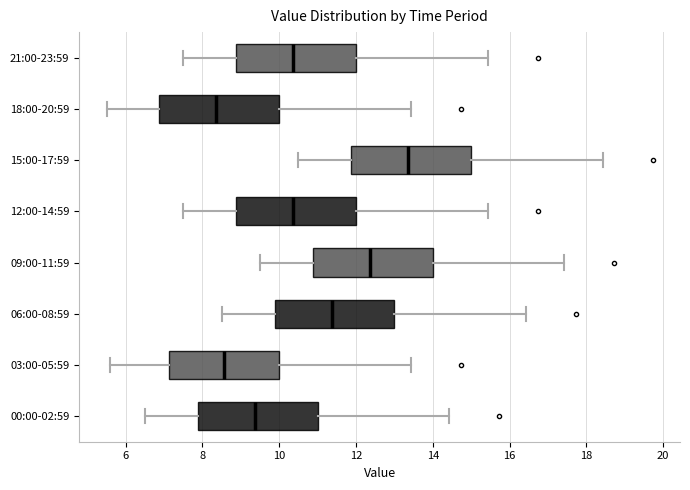

Reading bottom to top, read every box against the x-axis: the position of its median line, the range the box covers, and the ends of its whiskers. The values are not printed on the chart, so give them approximately, as read against the axis.

00:00-02:59: median 9.4, box 7.8 to 11.0, whiskers 6.6 to 14.4
03:00-05:59: median 8.6, box 7.2 to 10.0, whiskers 5.6 to 13.4
06:00-08:59: median 11.4, box 9.8 to 13.0, whiskers 8.6 to 16.4
09:00-11:59: median 12.4, box 10.8 to 14.0, whiskers 9.6 to 17.4
12:00-14:59: median 10.4, box 8.8 to 12.0, whiskers 7.6 to 15.4
15:00-17:59: median 13.4, box 11.8 to 15.0, whiskers 10.6 to 18.4
18:00-20:59: median 8.4, box 6.8 to 10.0, whiskers 5.6 to 13.4
21:00-23:59: median 10.4, box 8.8 to 12.0, whiskers 7.6 to 15.4